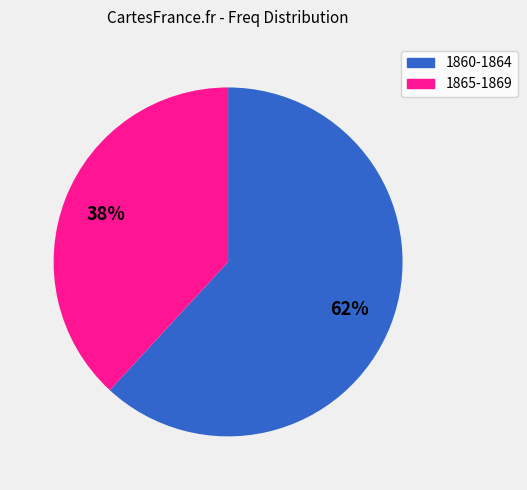

To the nearest percent, what is the average slice percentage?

50%